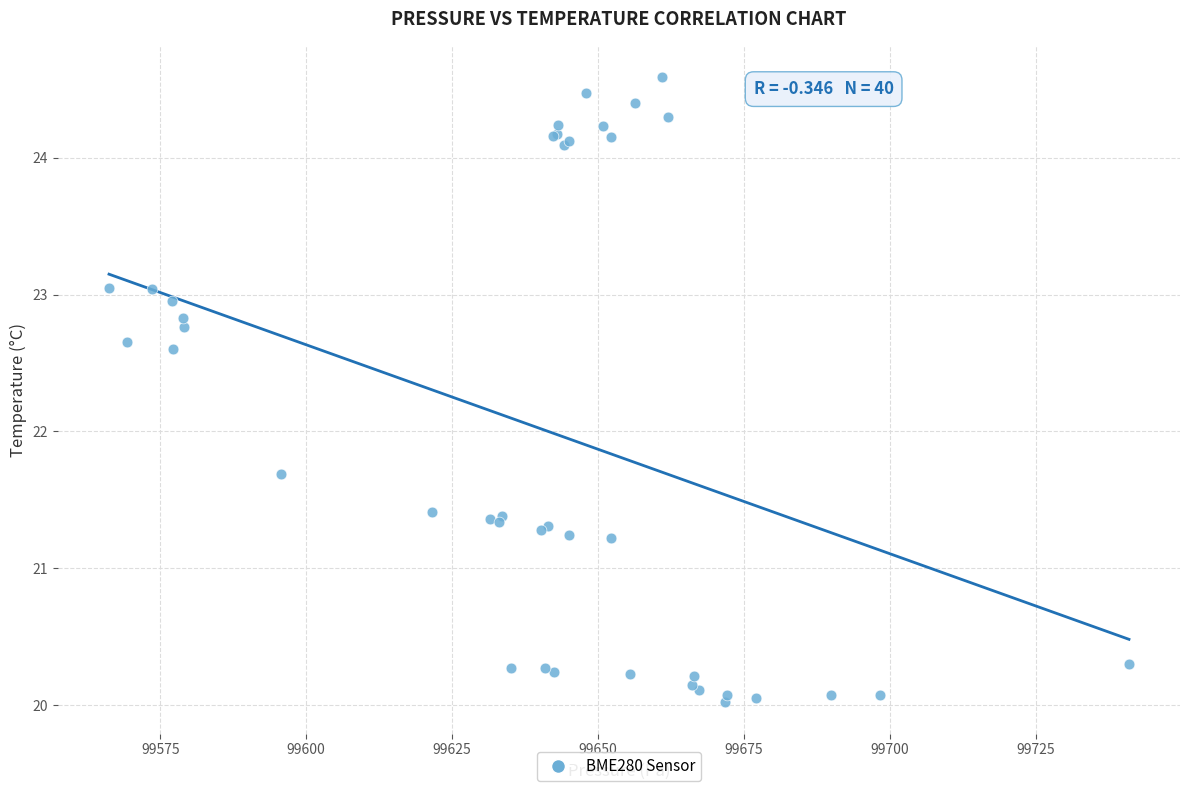

What Y value in the scatter plot is closest to 22?

21.7